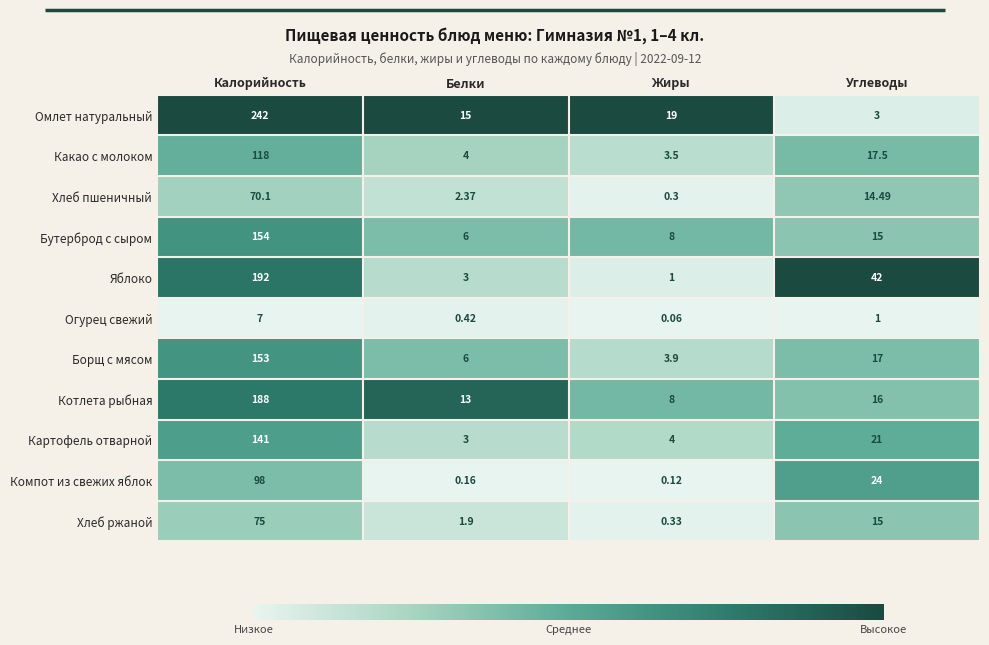

At which category is the sum across all series the highest?

Калорийность